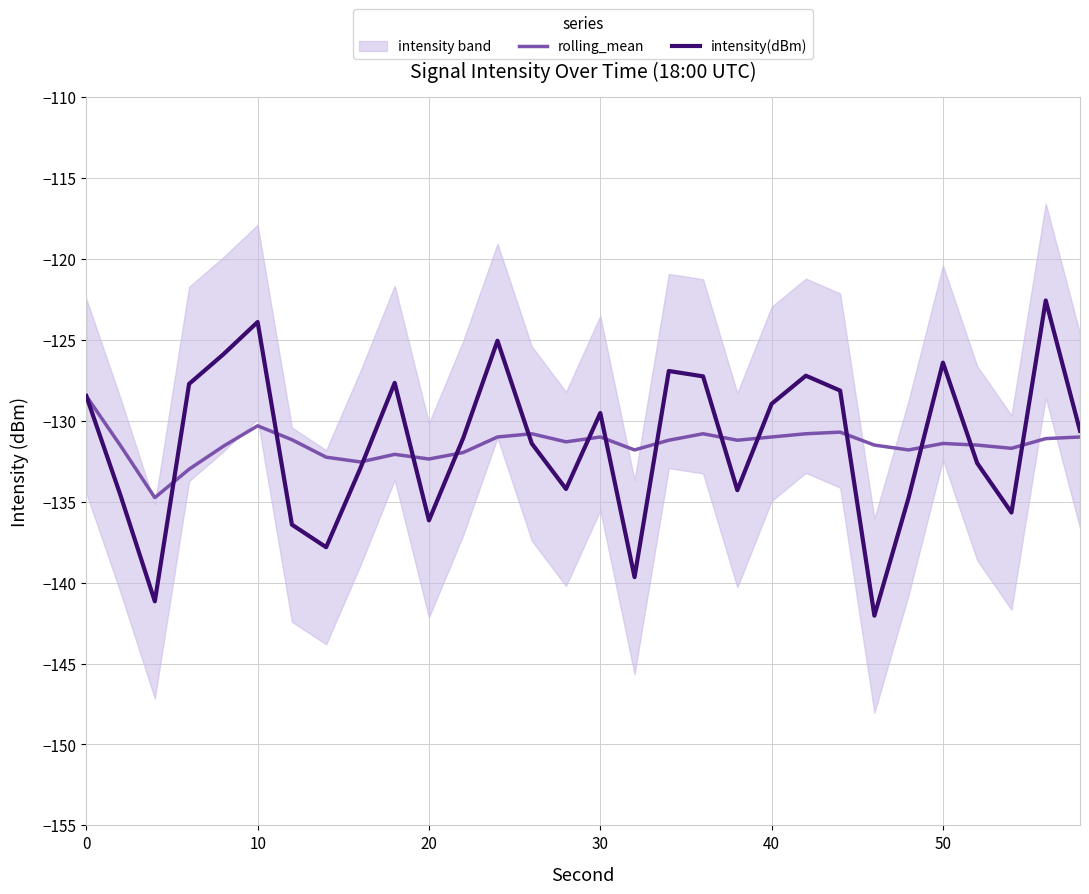

Reading left to right, what are all the values shown in this chart?

rolling_mean: -128.5	-131.5	-134.7	-133.0	-131.6	-130.3	-131.2	-132.2	-132.5	-132.1	-132.4	-132.0	-131.0	-130.8	-131.3	-131.0	-131.8	-131.2	-130.8	-131.2	-131.0	-130.8	-130.7	-131.5	-131.8	-131.4	-131.5	-131.7	-131.1	-131.0
intensity(dBm): -128.5	-134.6	-141.2	-127.7	-125.9	-123.9	-136.4	-137.8	-132.9	-127.7	-136.2	-131.1	-125.1	-131.4	-134.2	-129.5	-139.7	-126.9	-127.3	-134.3	-129.0	-127.2	-128.1	-142.0	-134.7	-126.4	-132.6	-135.7	-122.6	-130.6